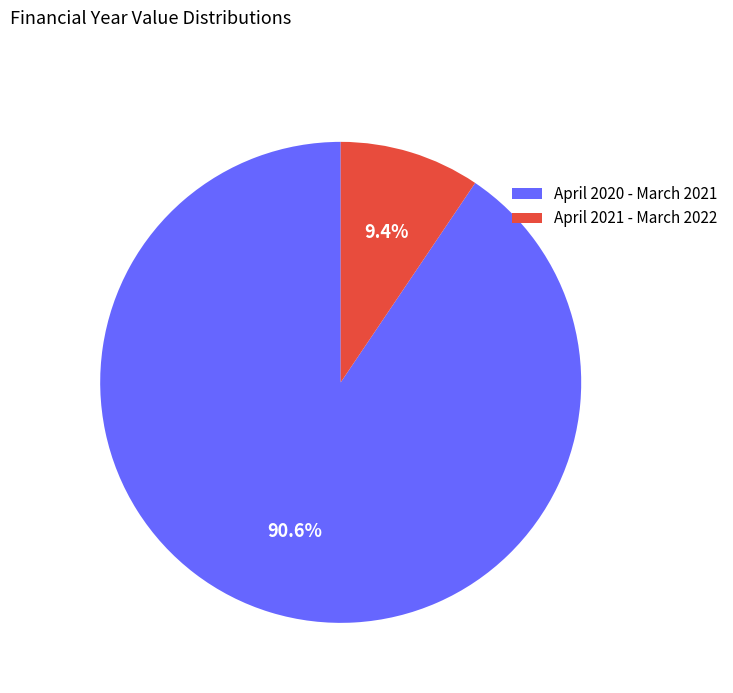

How many slices are in this pie chart?

2